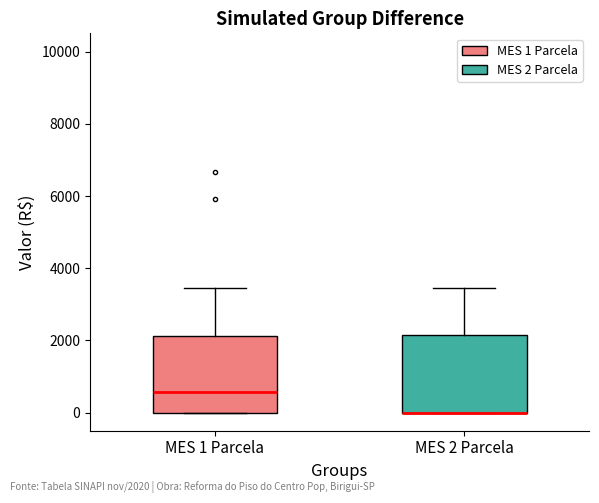

Reading left to right, read every box against the y-axis: the position of its median line, the range the box covers, and the ends of its whiskers. The values are not printed on the chart, so give them approximately, as read against the axis.

MES 1 Parcela: median 600, box 0 to 2200, whiskers 0 to 3400
MES 2 Parcela: median 0 (drawn on the box's lower edge), box 0 to 2200, whiskers 0 to 3400